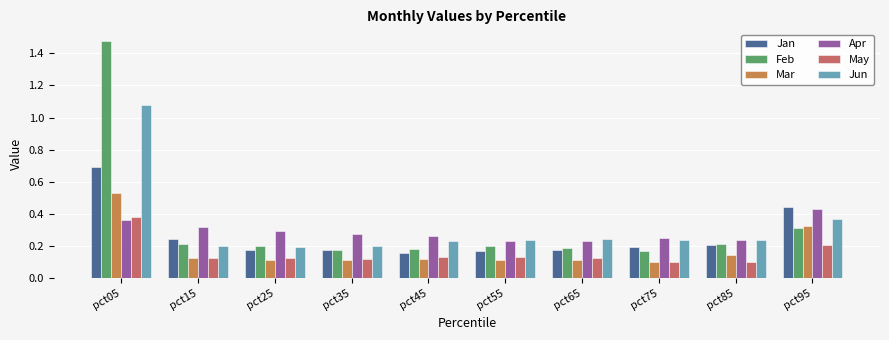

What is the sum of all Jan values?

2.6